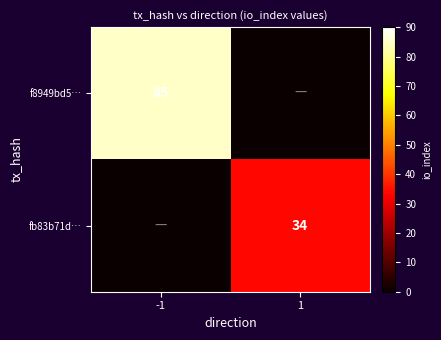

The value of fb83b71d… at 1 is 34. True or false?

True